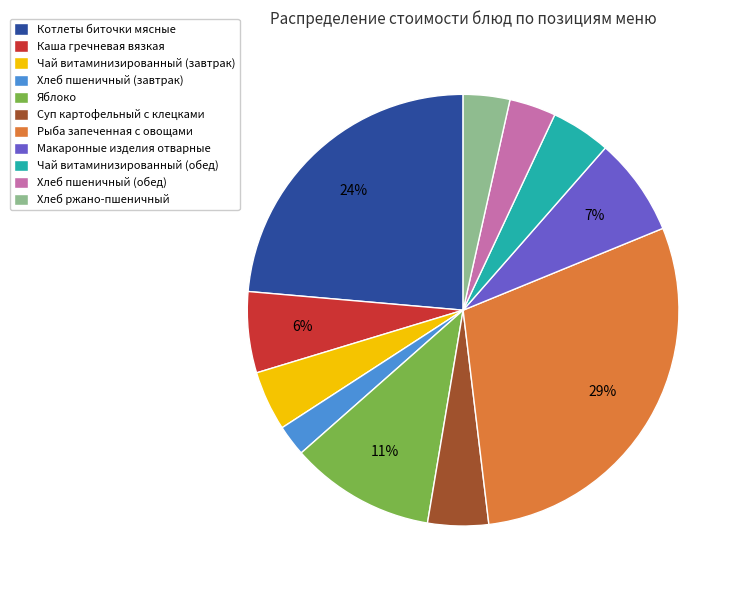

Which category has the biggest portion of the pie?

Рыба запеченная с овощами